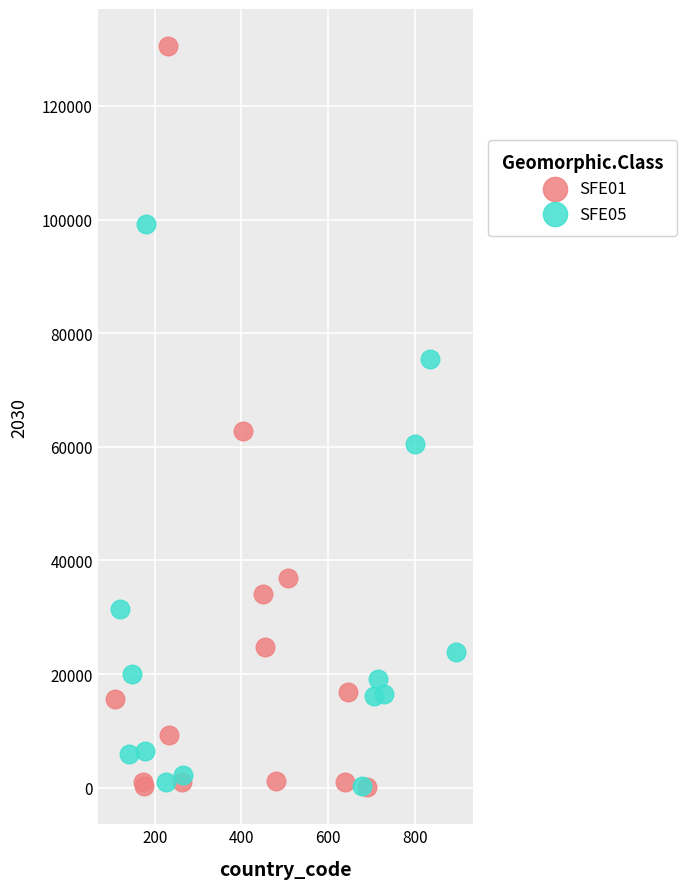

What are all the series names shown in the legend?

SFE01, SFE05